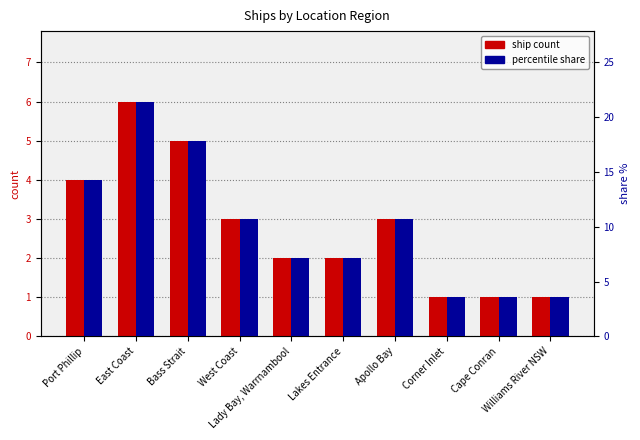

How many groups of bars are there?

10